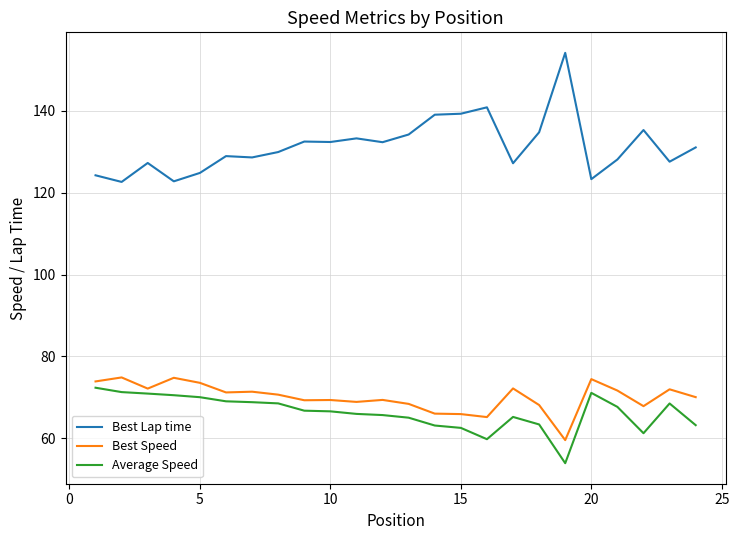

True or false: Best Lap time and Best Speed cross at least once.

False